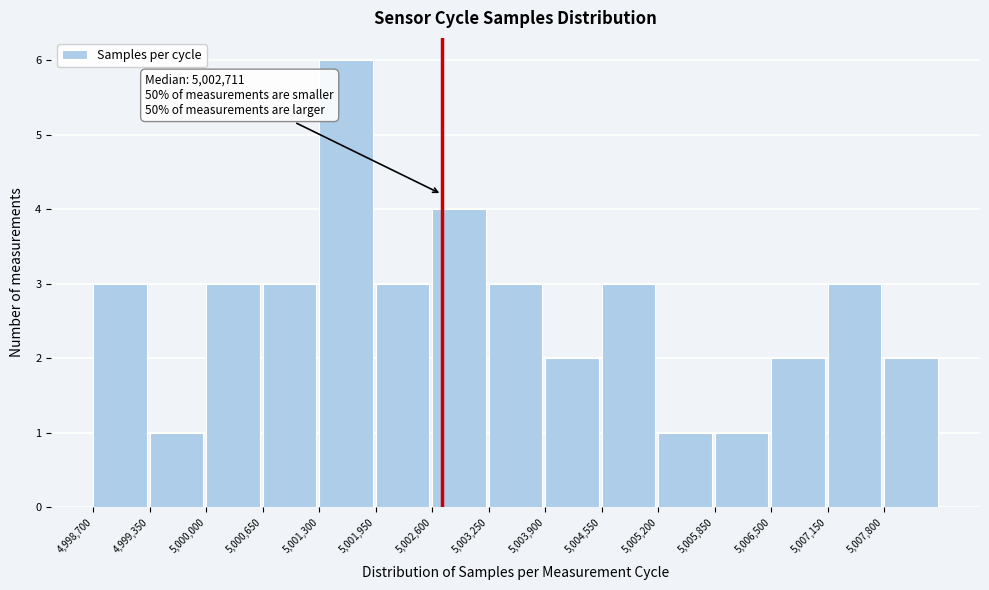

Over which range of the x-axis is the bar tallest?

5001300 to 5001950